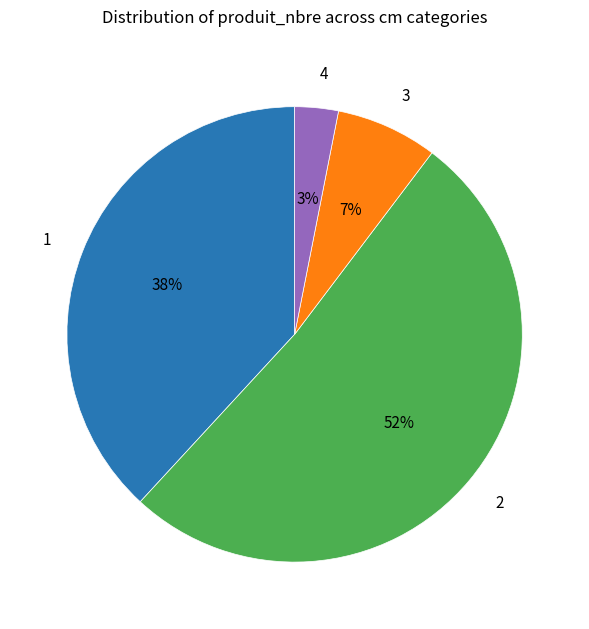

What percentage is the 3 slice, to the nearest percent?

7%